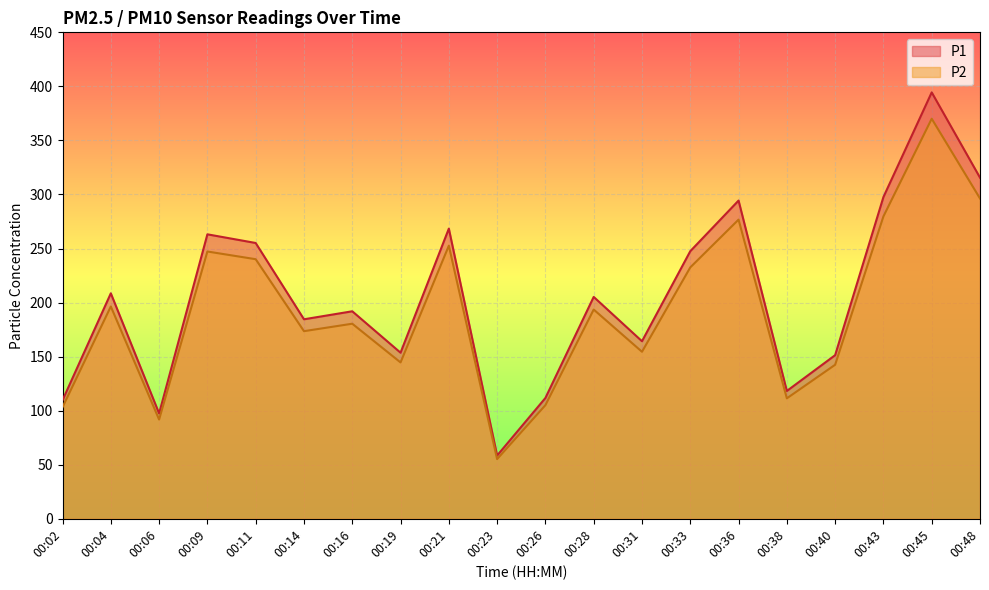

Rank the series by their average value, from highest to lowest.

P1, P2